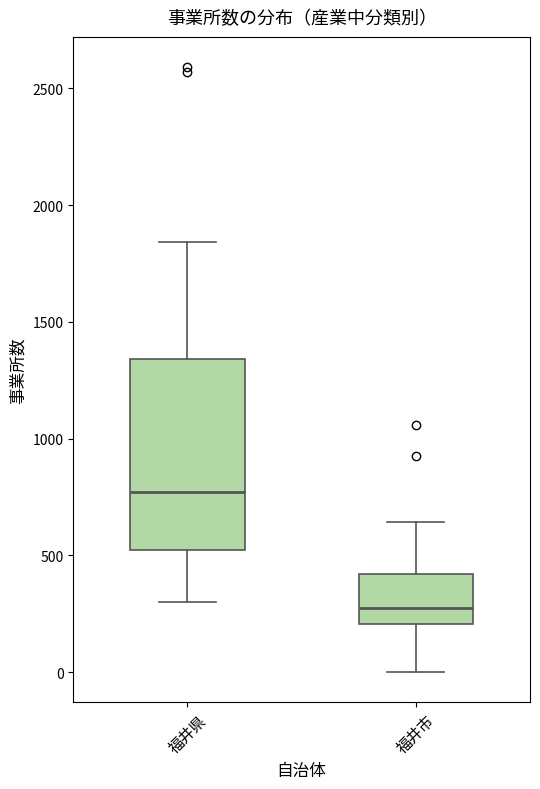

Which box's median line is the highest?

福井県